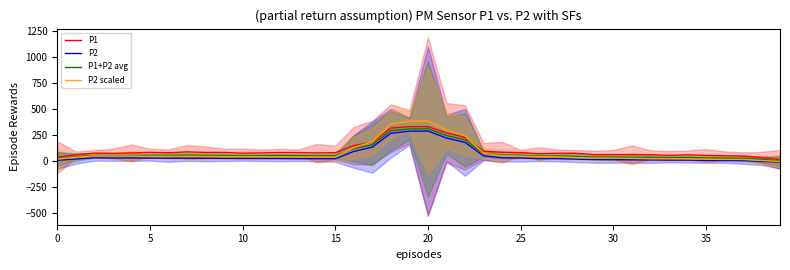

How many times do P1 and P2 scaled cross each other?

2